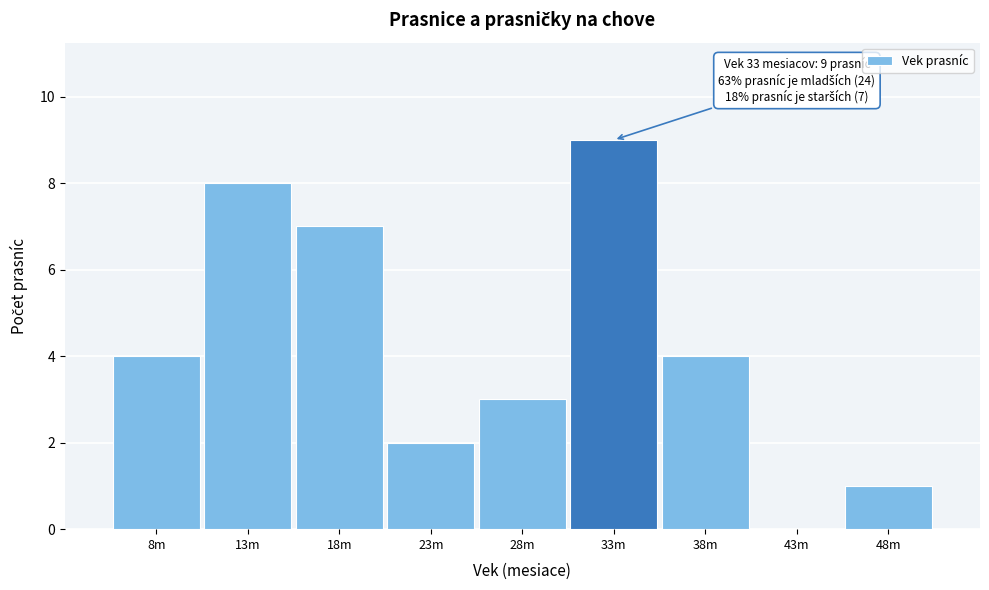

Reading right to left, what are all the values shown in this chart?

48m=1	43m=0	38m=4	33m=9	28m=3	23m=2	18m=7	13m=8	8m=4